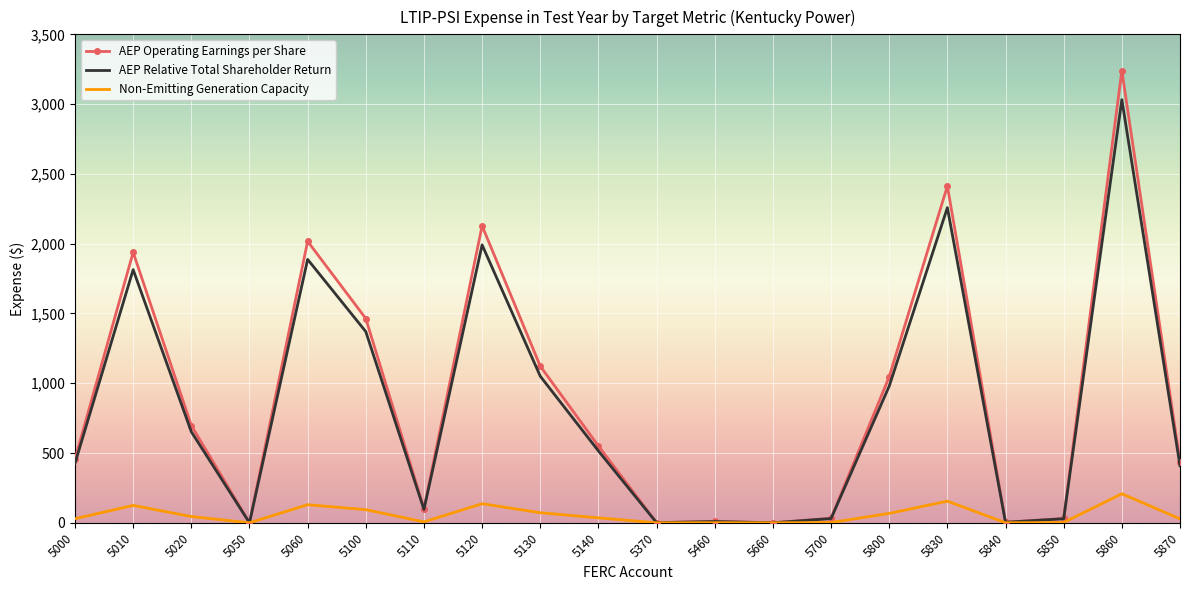

Which series has the largest range (max minus min)?

AEP Operating Earnings per Share